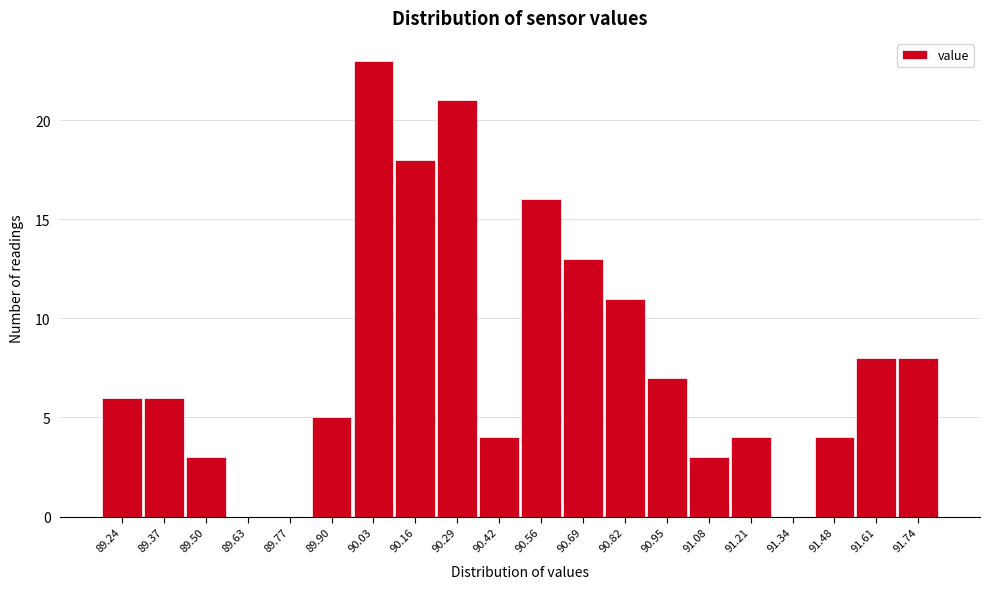

Reading right to left, transcribe all the data shown in this chart.

91.74=8	91.61=8	91.48=4	91.34=0	91.21=4	91.08=3	90.95=7	90.82=11	90.69=13	90.56=16	90.42=4	90.29=21	90.16=18	90.03=23	89.90=5	89.77=0	89.63=0	89.50=3	89.37=6	89.24=6